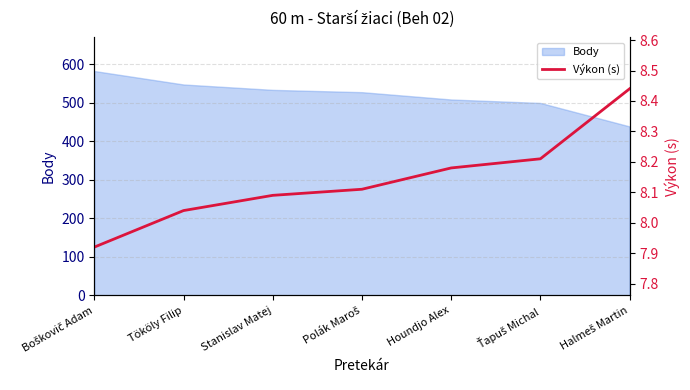

What is the minimum value for Body?

439